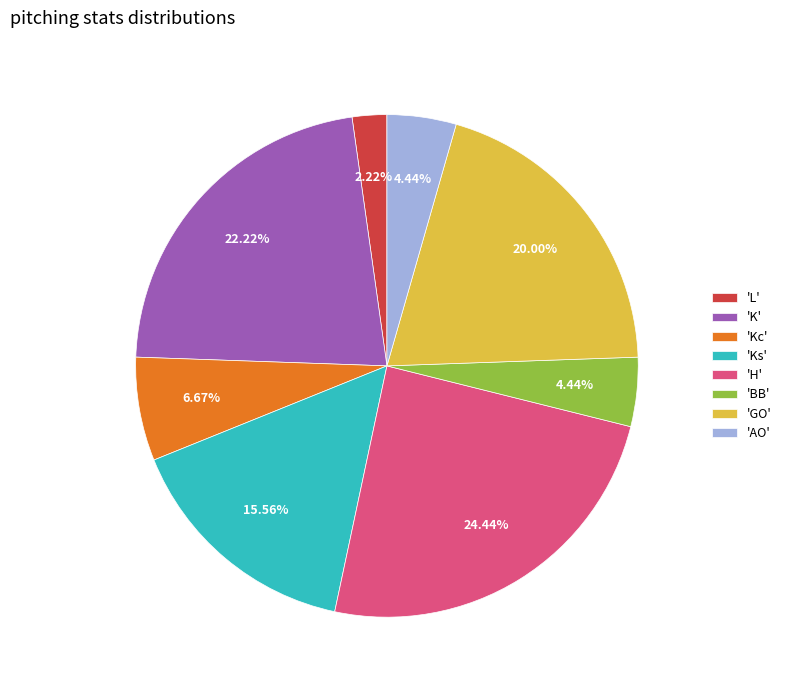

Approximately how many times larger is the value at 'AO' compared to 'BB'?

1.0